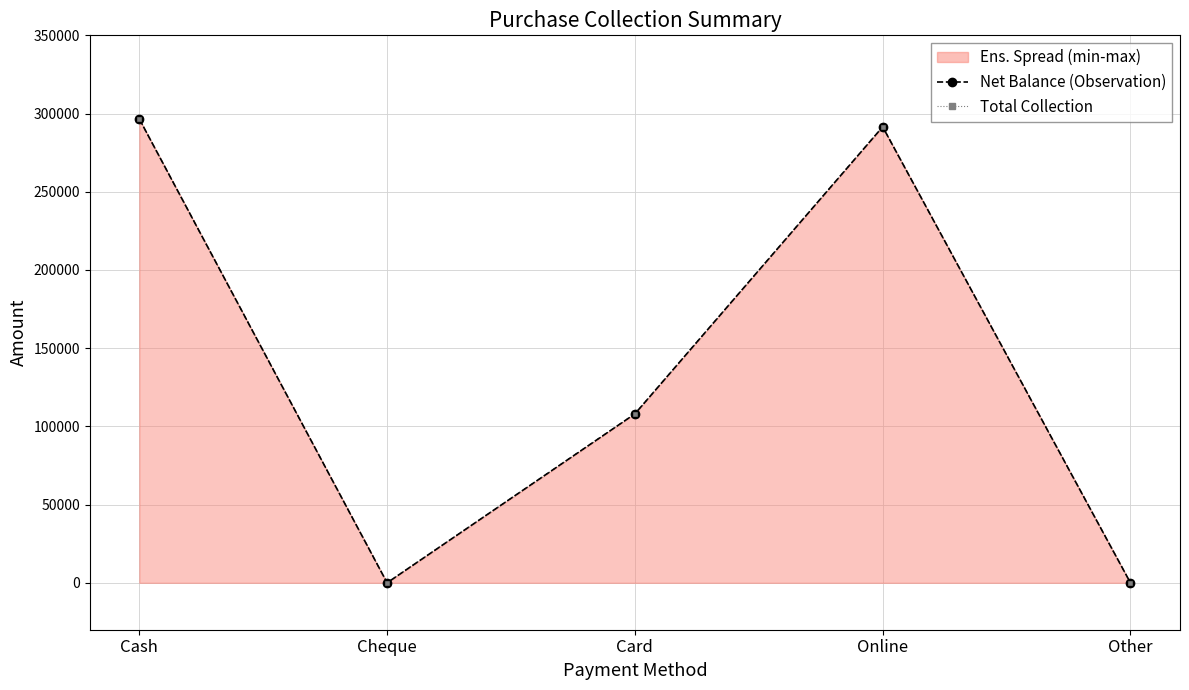

True or false: Total Collection and Net Balance (Observation) intersect in this chart.

False